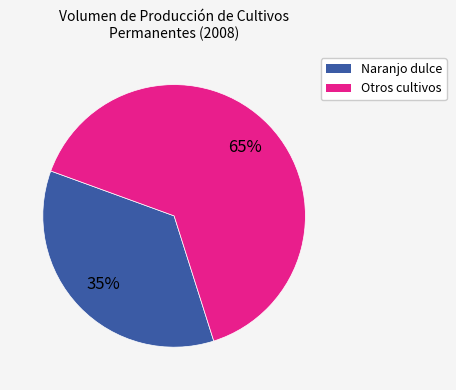

Is there any slice that represents more than half of the pie?

Yes